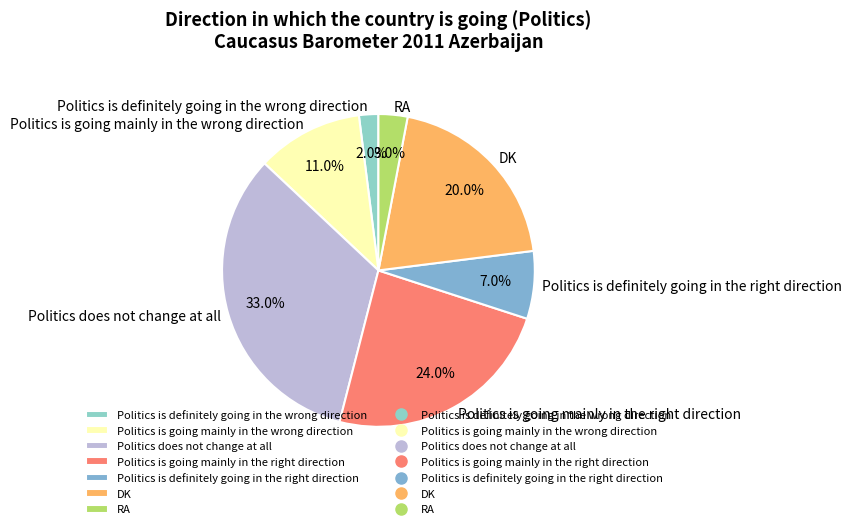

How many slices are in this pie chart?

7